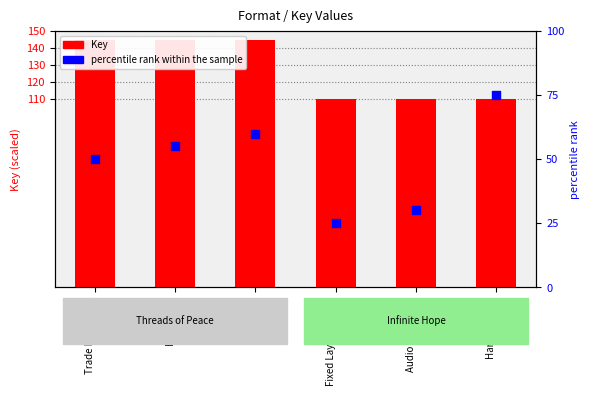

What is the total value across all series at Fixed Layout eBook?

135.0